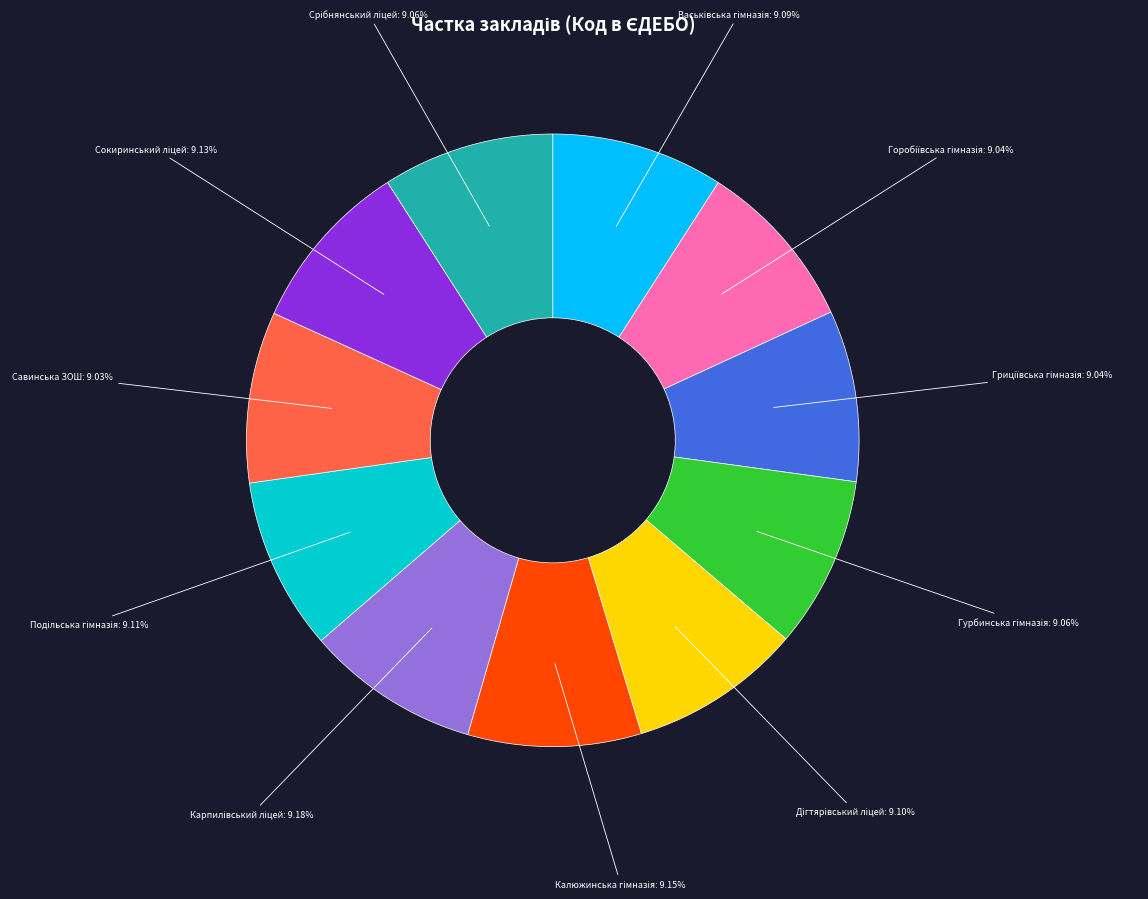

Is there a majority slice in this chart?

No